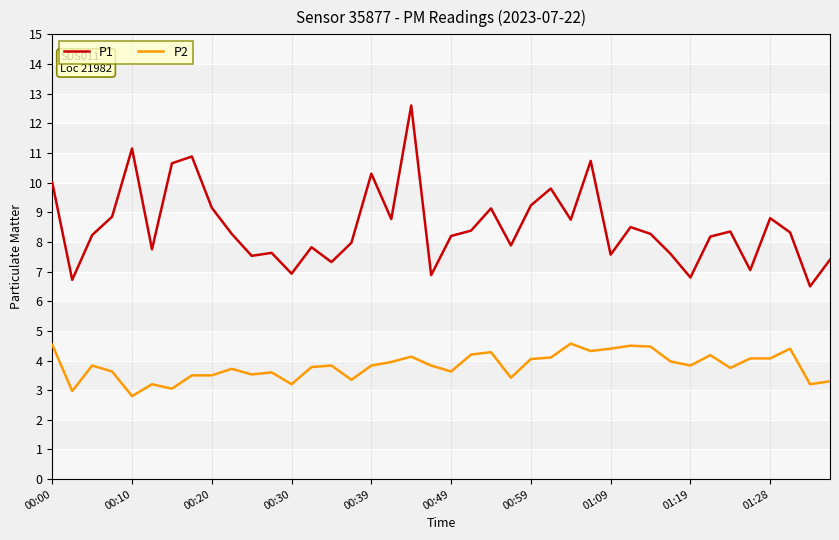

Which series has the largest range (max minus min)?

P1